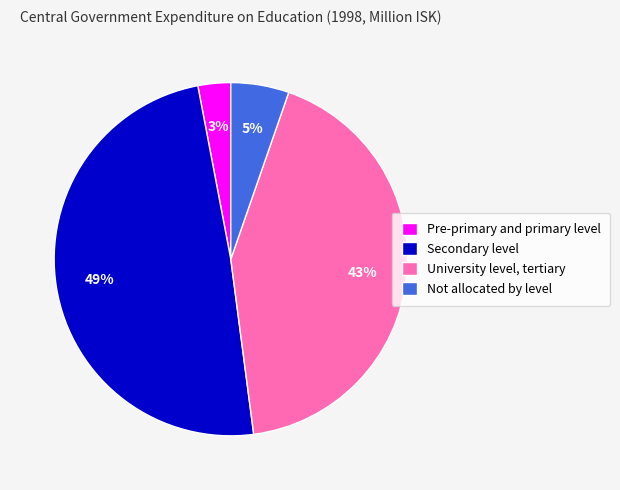

Combined, do Pre-primary and primary level and Secondary level account for over 50%?

Yes